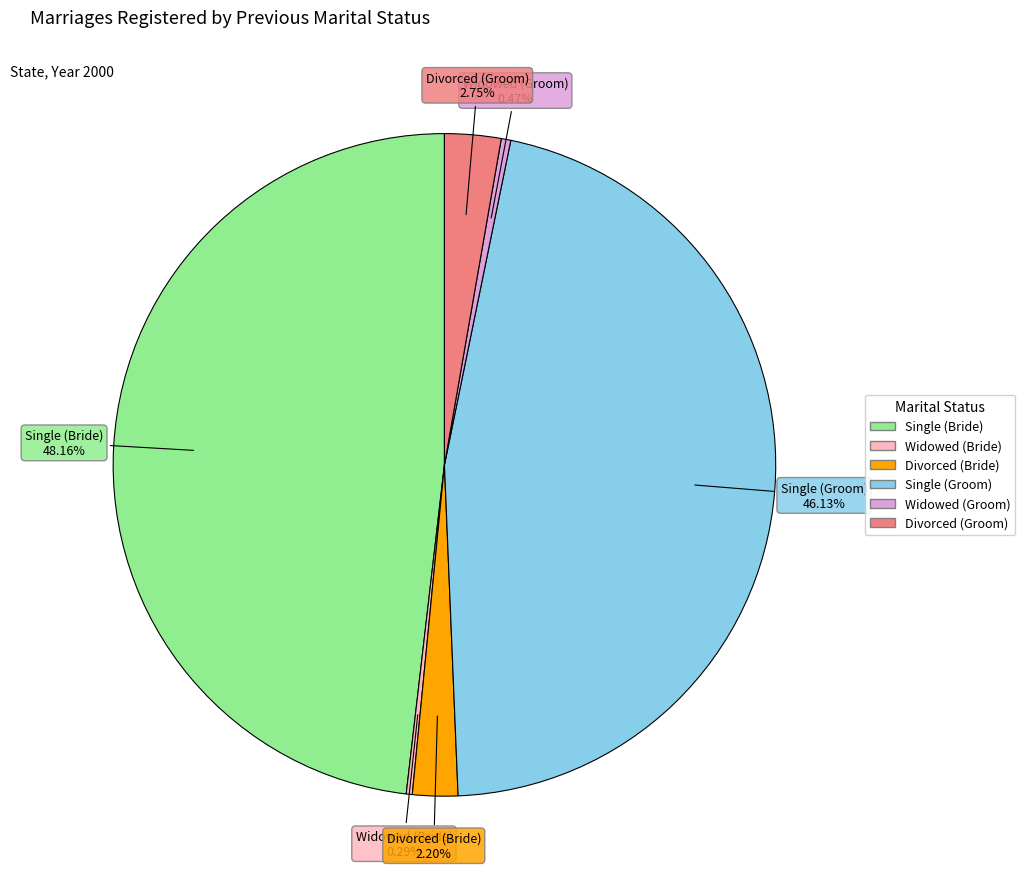

The Widowed (Groom) slice represents 0% of the pie. True or false?

True